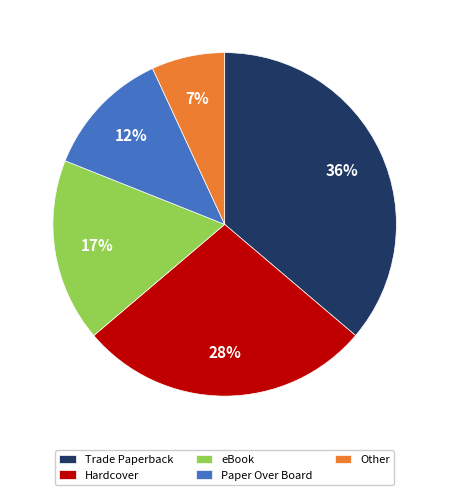

What is the largest slice in the pie chart?

Trade Paperback